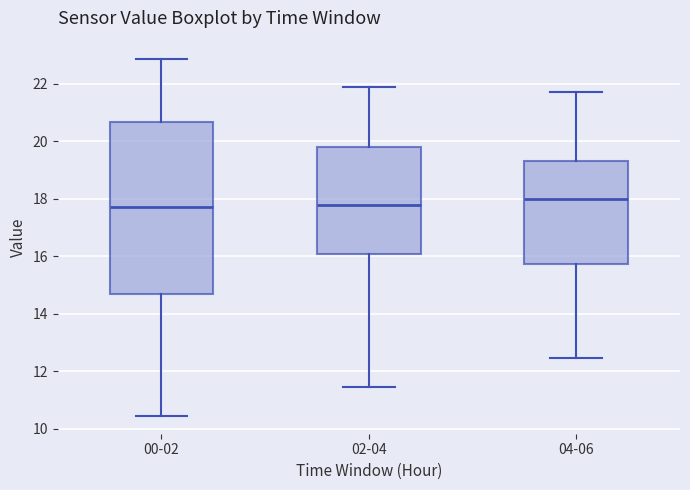

Reading left to right, read every box against the y-axis: the position of its median line, the range the box covers, and the ends of its whiskers. The values are not printed on the chart, so give them approximately, as read against the axis.

00-02: median 17.8, box 14.6 to 20.6, whiskers 10.4 to 22.8
02-04: median 17.8, box 16.0 to 19.8, whiskers 11.4 to 21.8
04-06: median 18.0, box 15.8 to 19.4, whiskers 12.4 to 21.8